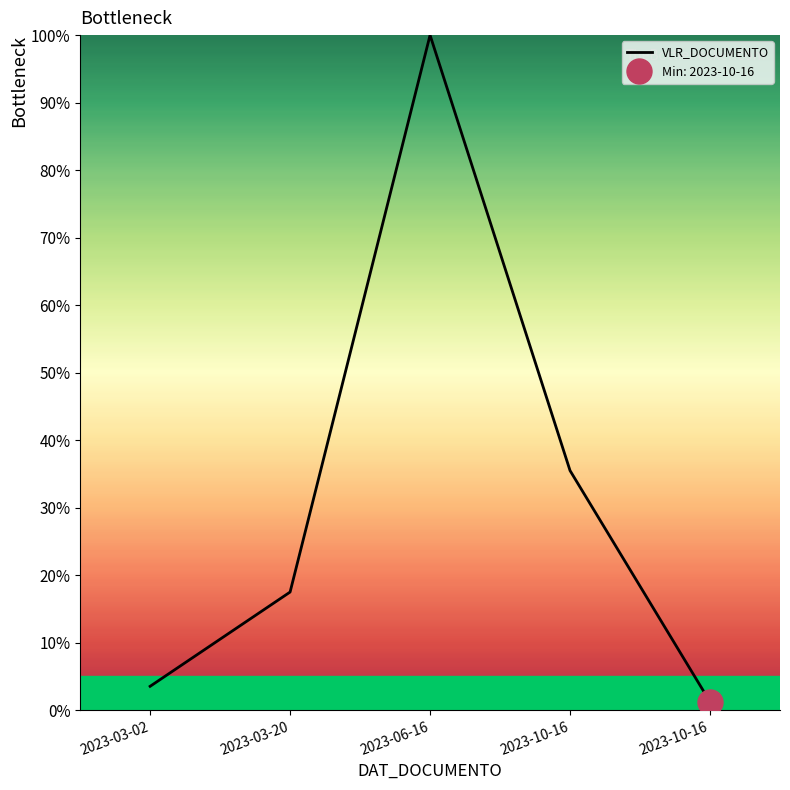

What is the maximum value shown in the chart?

100.0